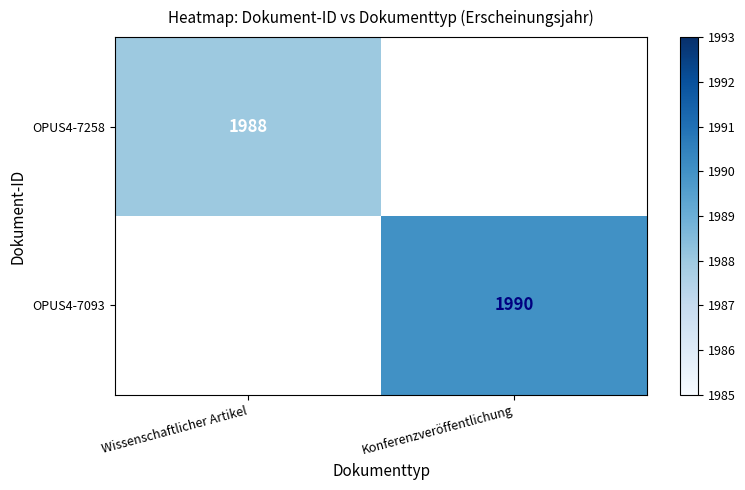

Which category has the lowest value across all series?

Wissenschaftlicher Artikel